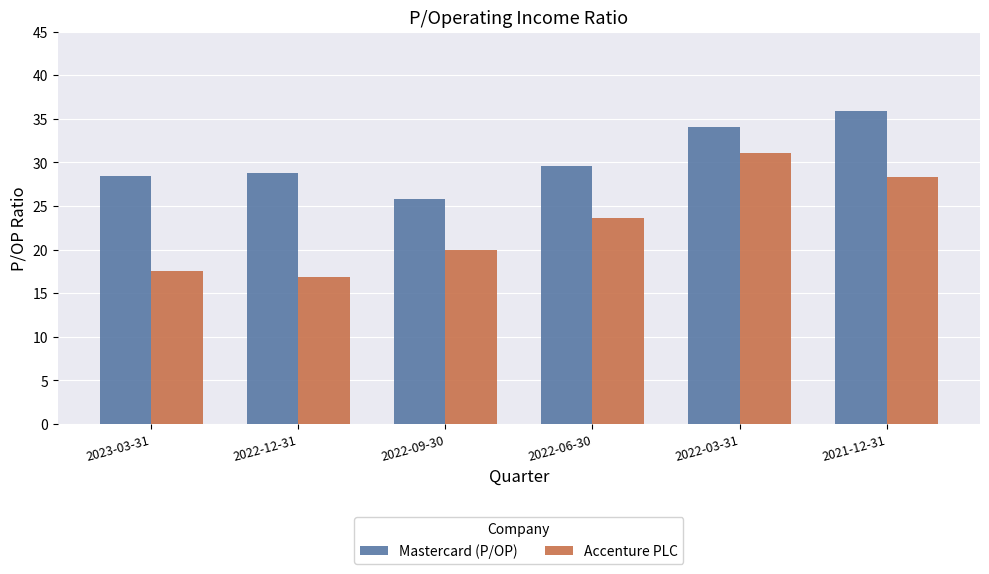

Which series has the largest total across all categories?

Mastercard (P/OP)